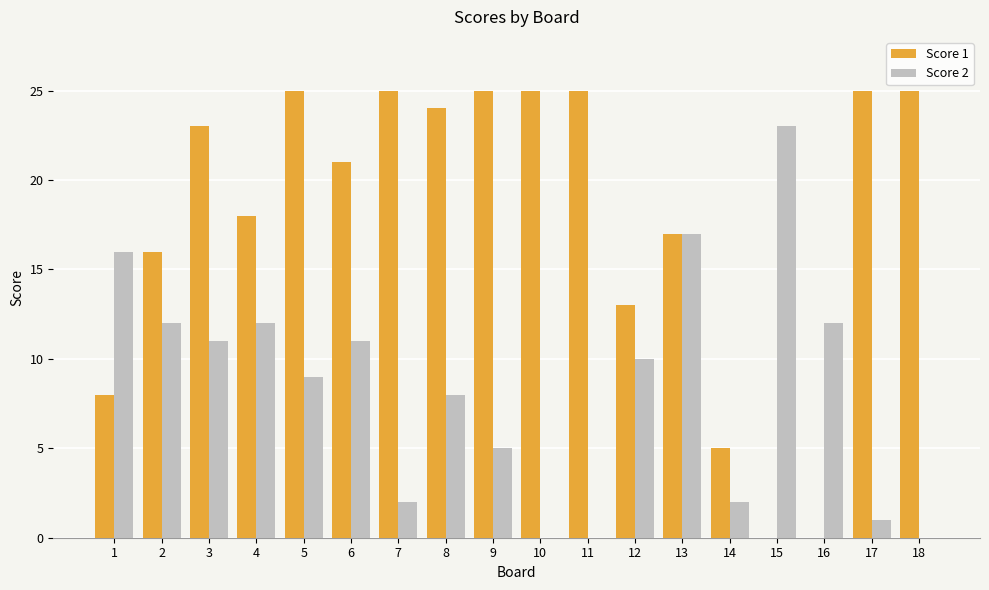

How many series are shown in this chart?

2